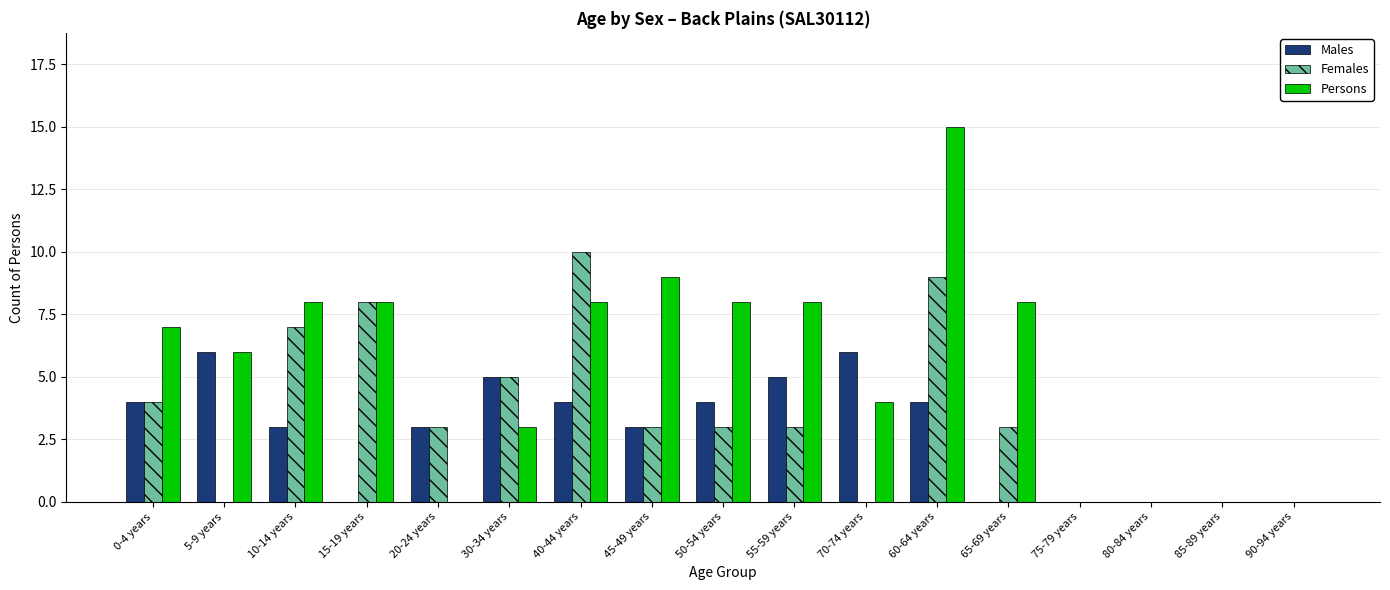

Are the bars grouped side by side (vs. stacked)?

Yes